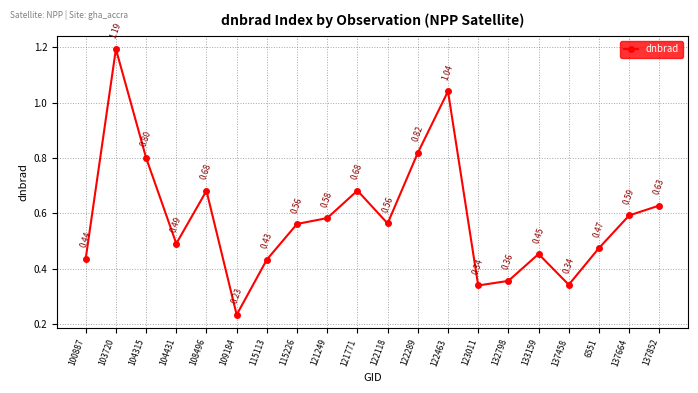

What is the sum of all values?

11.7